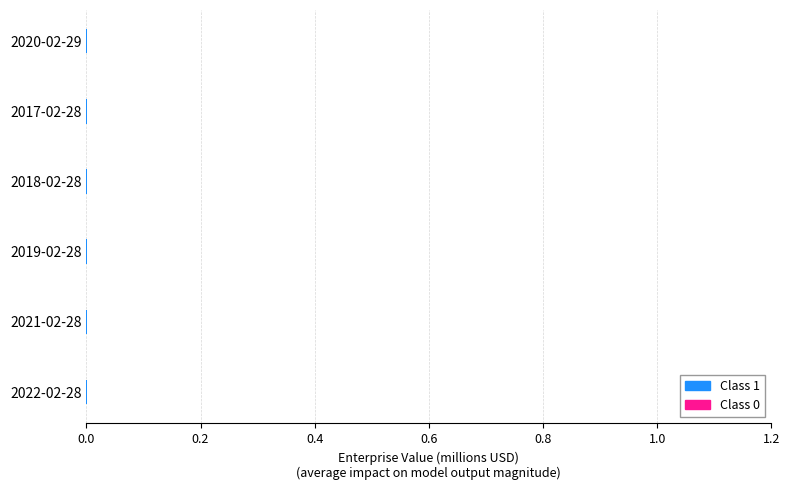

Are the bars grouped side by side (vs. stacked)?

Yes